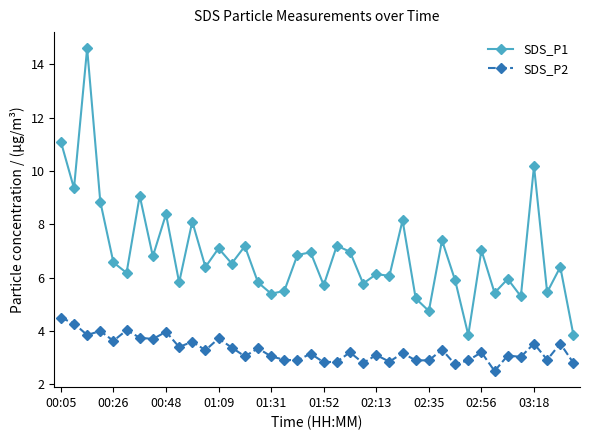

Rank the series by their average value, from highest to lowest.

SDS_P1, SDS_P2